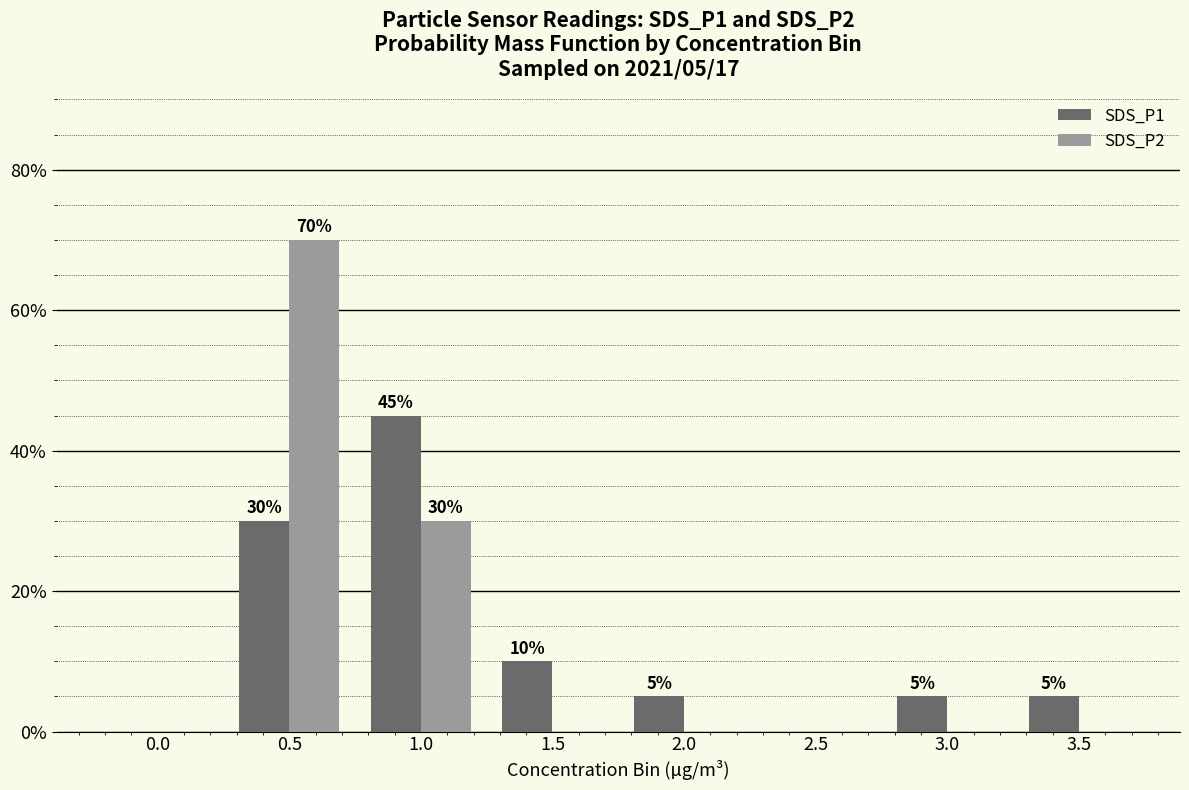

Is the value of SDS_P2 at 2.0 greater than the value of SDS_P1 at 1.0?

No